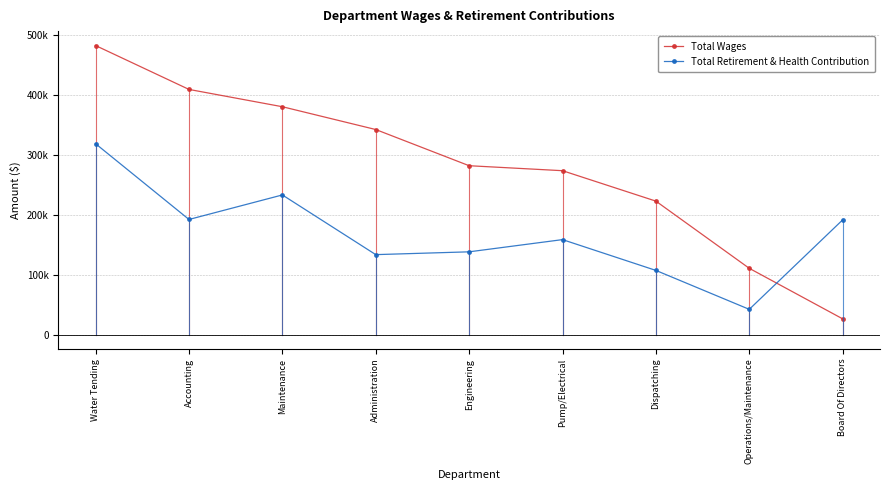

Reading left to right, extract all data points from this chart.

Total Wages: Water Tending=481806	Accounting=408663	Maintenance=379806	Administration=341799	Engineering=281464	Pump/Electrical=273161	Dispatching=222426	Operations/Maintenance=110390	Board Of Directors=26146
Total Retirement & Health Contribution: Water Tending=318096	Accounting=191842	Maintenance=232731	Administration=133216	Engineering=137888	Pump/Electrical=158246	Dispatching=106901	Operations/Maintenance=41982	Board Of Directors=191148